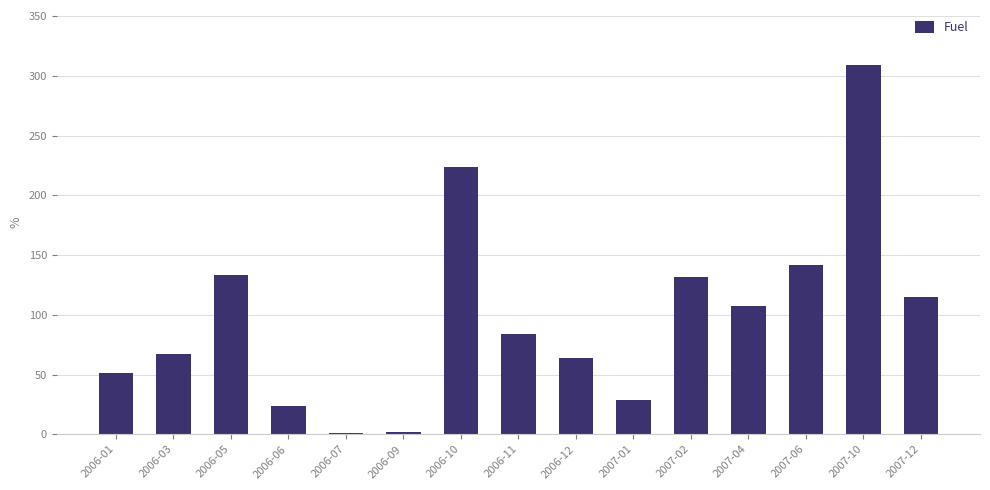

At which label is the value closest to 155?

2007-06